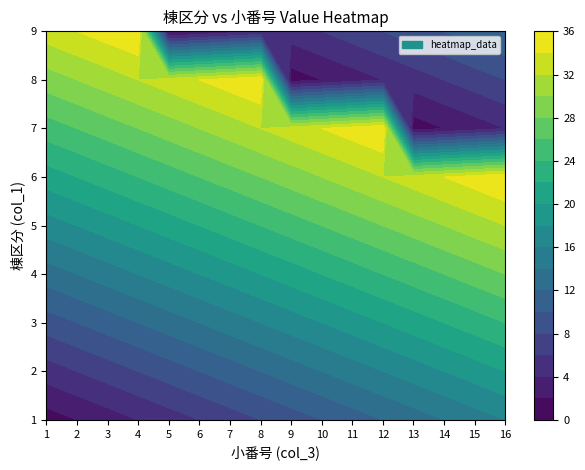

Rank the series by their maximum value, from highest to lowest.

6, 7, 8, 9, 5, 4, 3, 2, 1